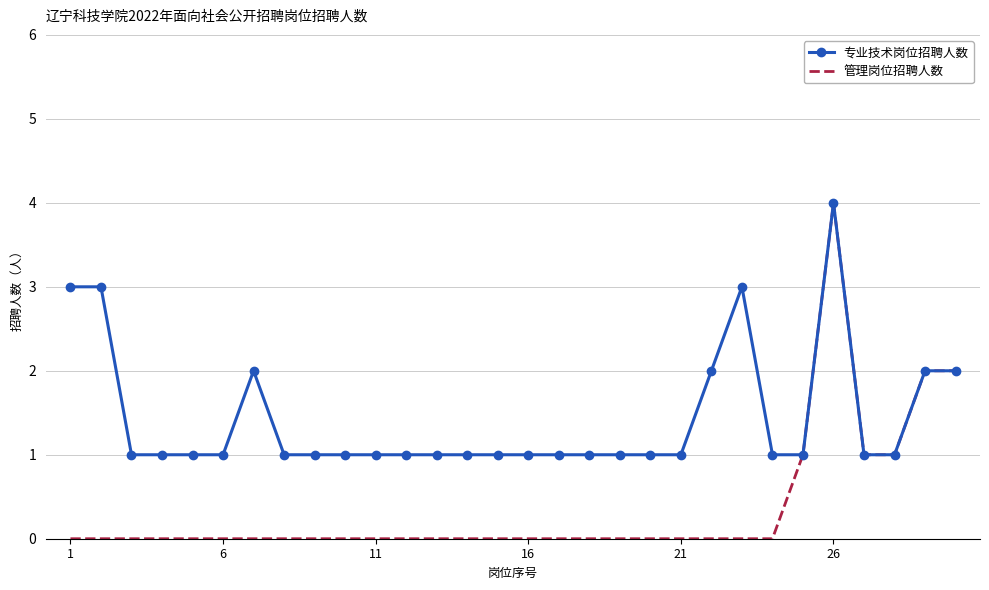

Which series has the largest total across all categories?

专业技术岗位招聘人数